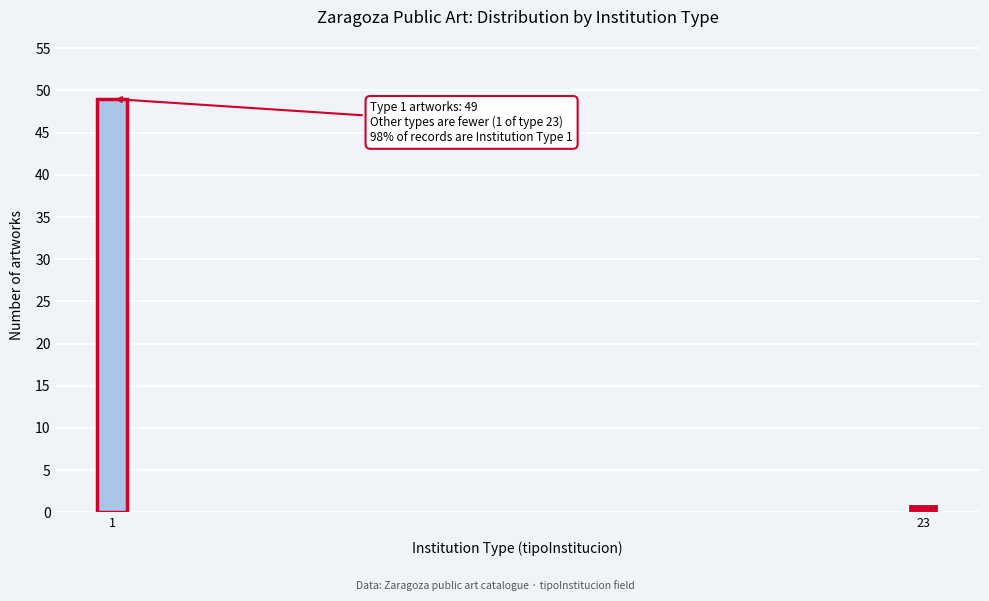

Reading left to right, list all the values displayed in this chart.

1=49	23=1